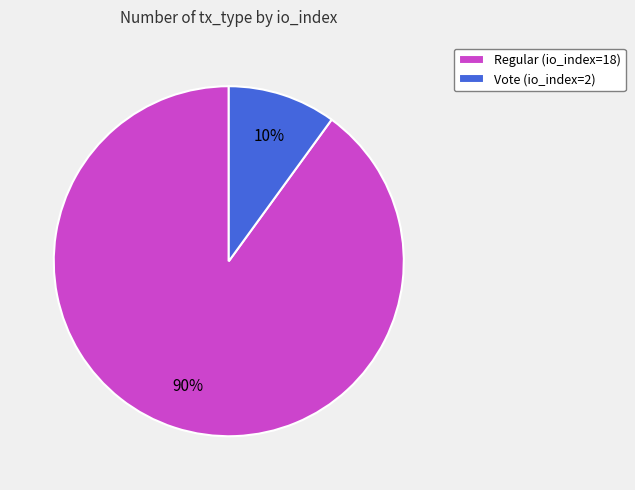

To the nearest percent, what is the difference between the largest and smallest slice percentages?

80%